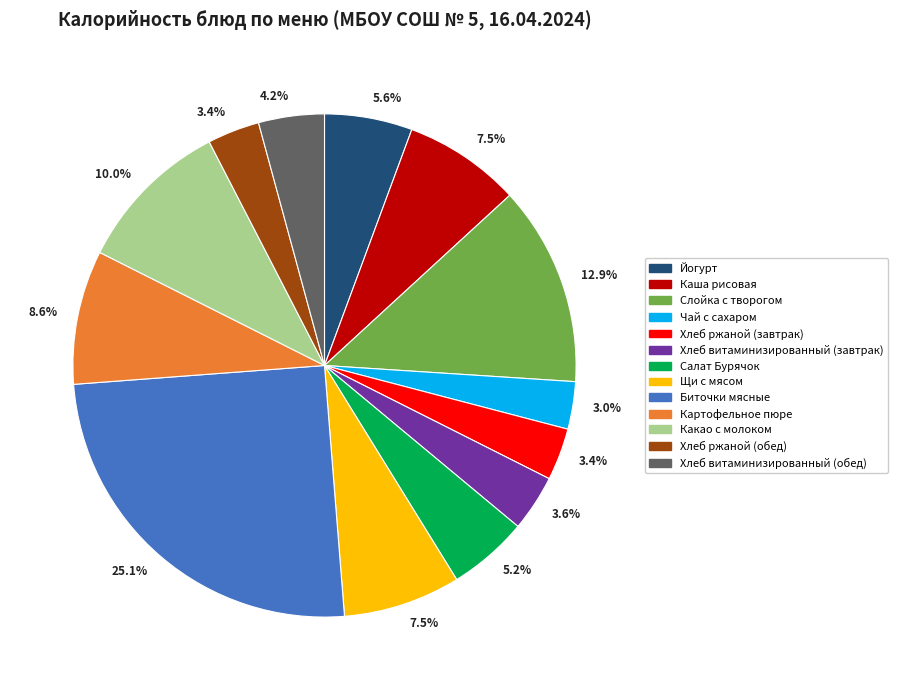

Is there a majority slice in this chart?

No